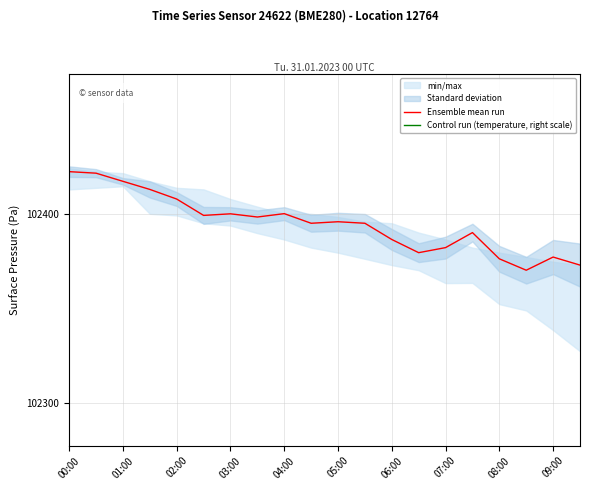

True or false: Ensemble mean run and Control run (temperature, right scale) intersect in this chart.

False